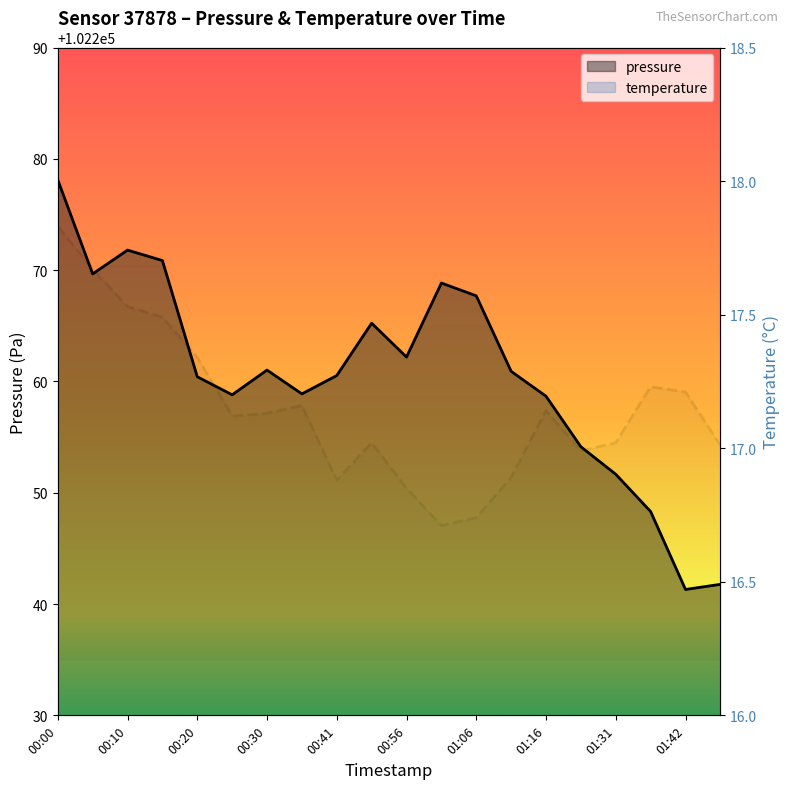

The temperature series shows 11.4 at 01:16. True or false?

False